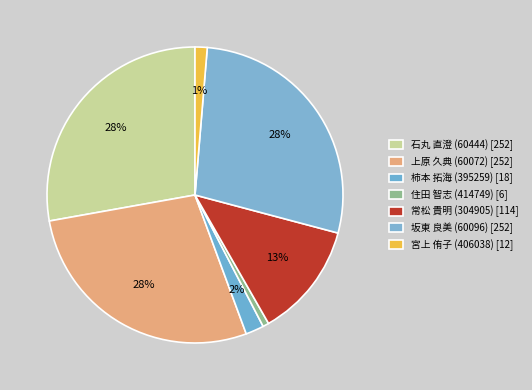

Count the number of slices in the pie.

7